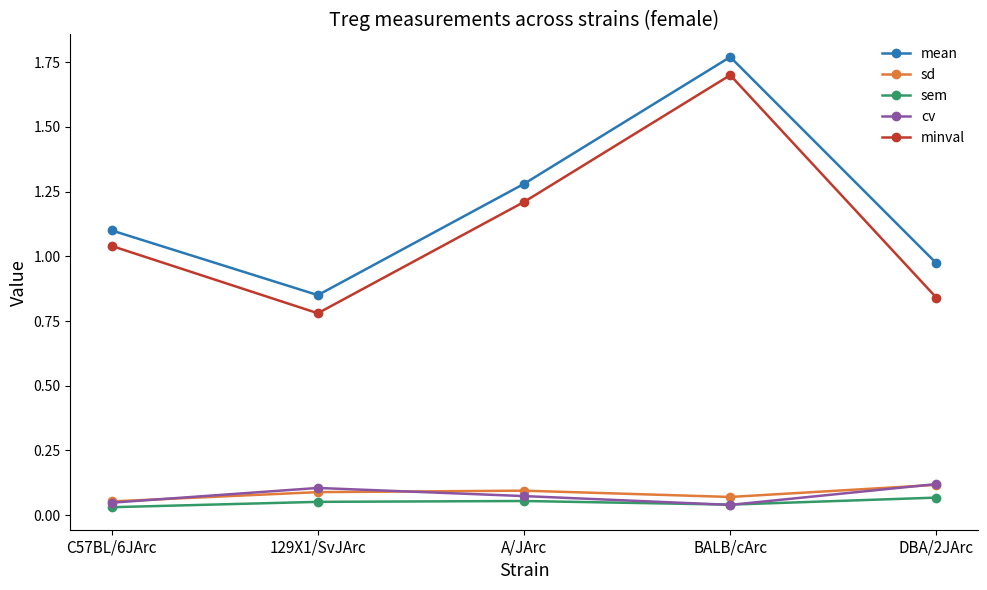

Which label corresponds to the largest value in the chart?

BALB/cArc